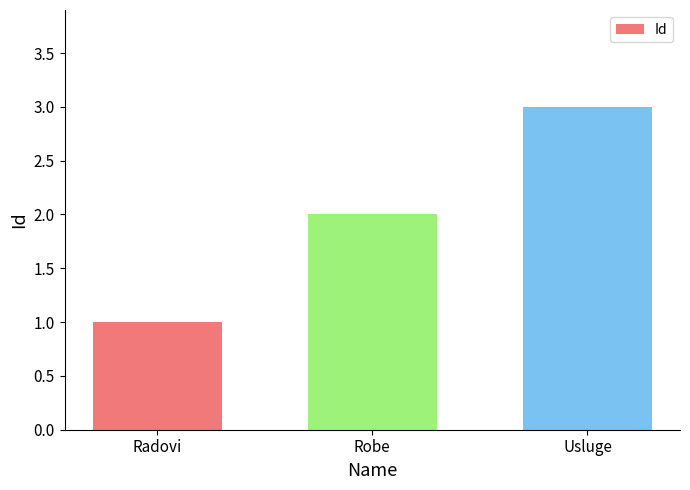

How many bars are there in total?

3